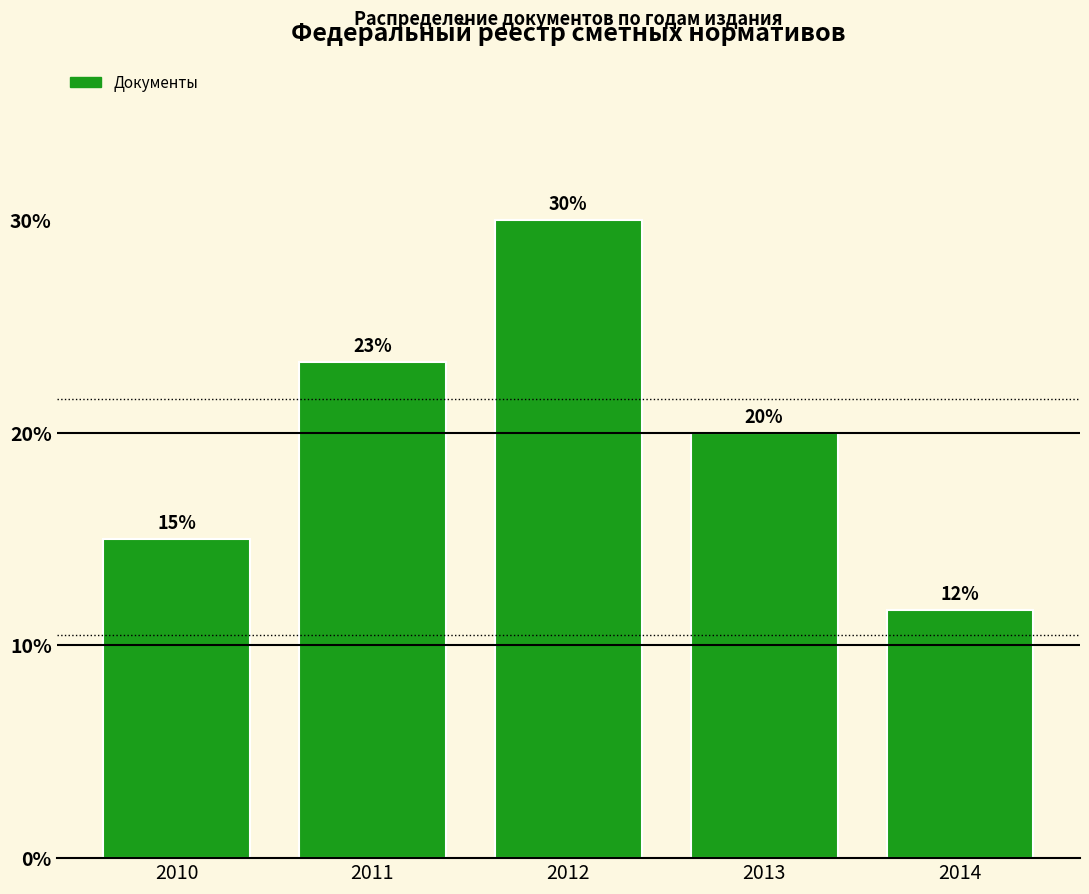

Which has a higher value, 2011 or 2013?

2011